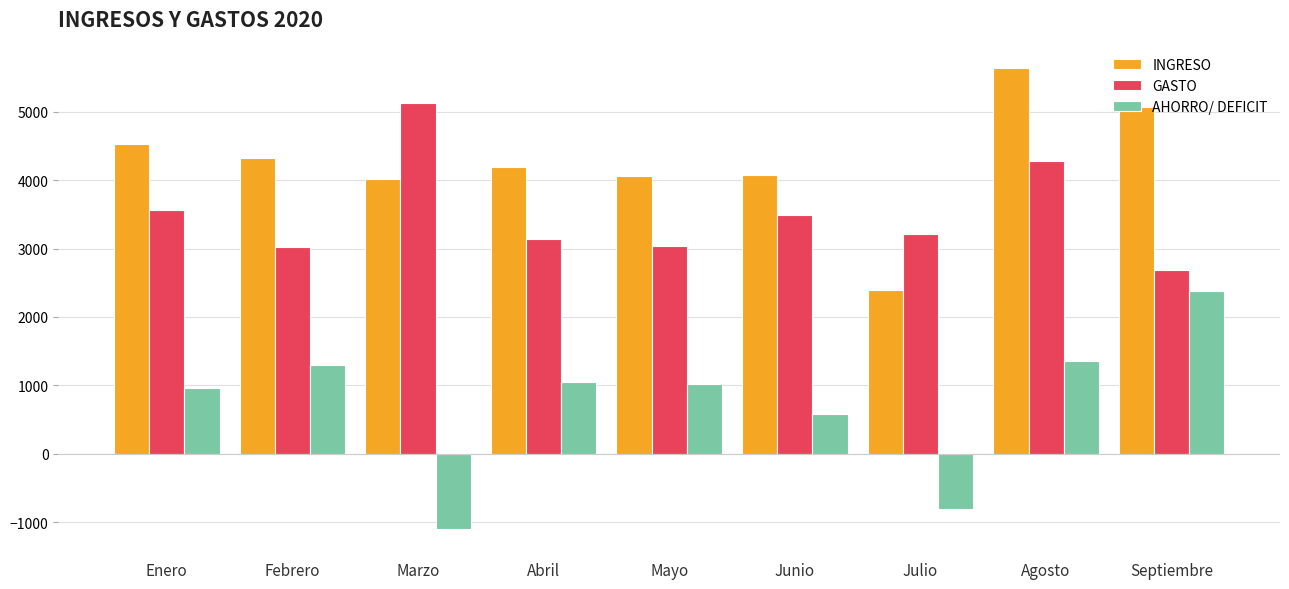

What is the sum of all AHORRO/ DEFICIT values?

6750.5